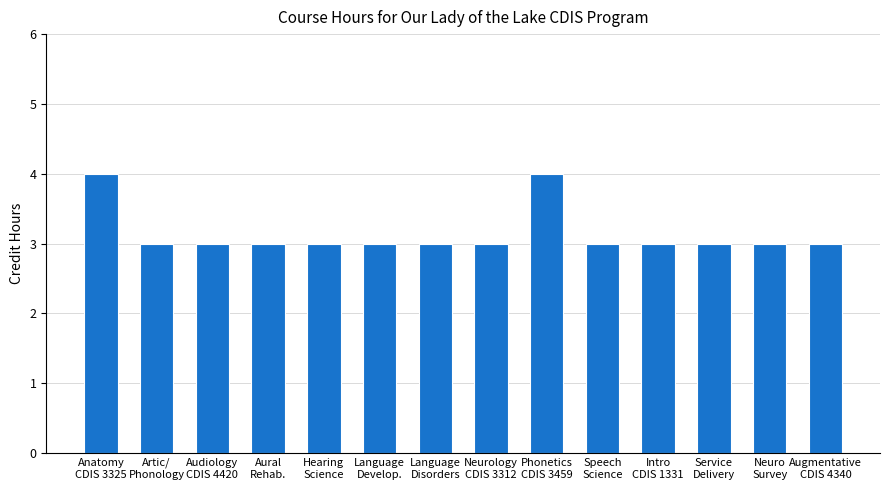

Is it true that the value at Intro
CDIS 1331 is 2?

False